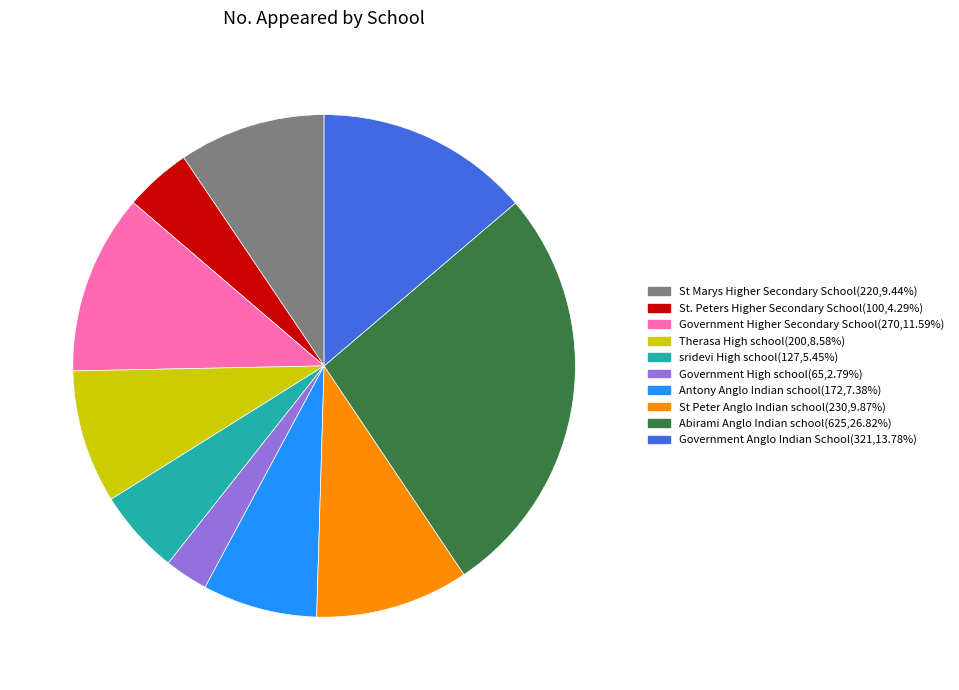

What is the ratio of the value at Government Anglo Indian School(321,13.78%) to the value at St Peter Anglo Indian school(230,9.87%)?

1.4